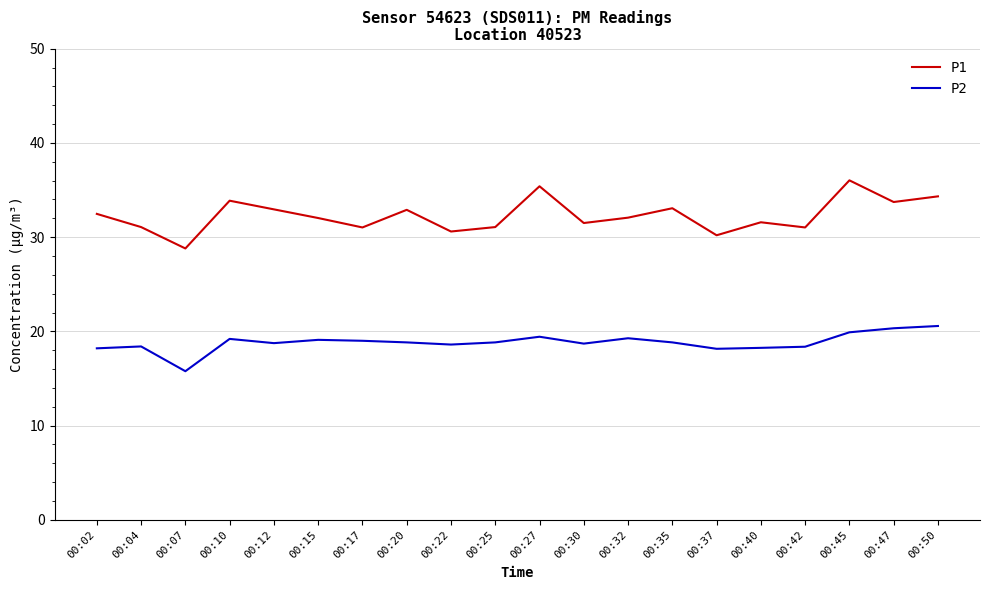

How many categories are shown in the chart?

20